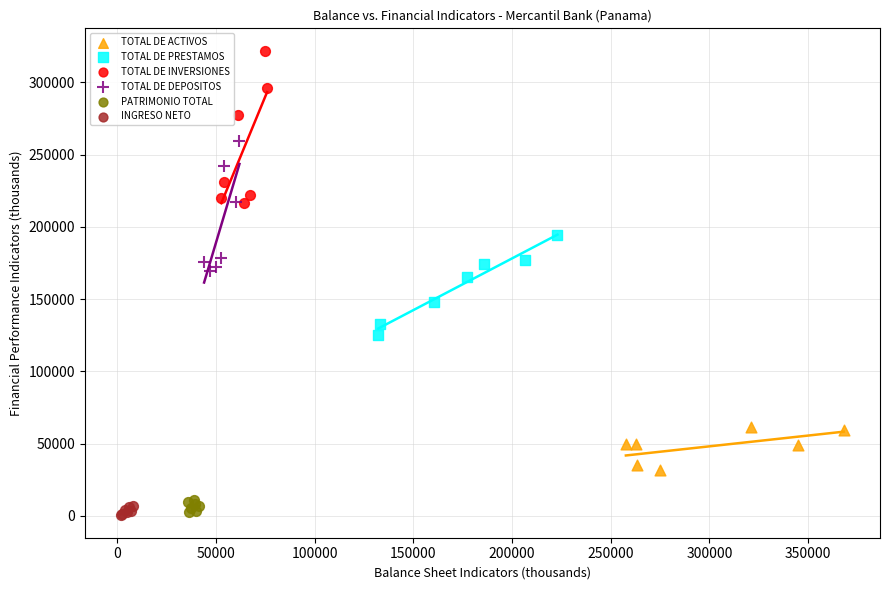

Which series reaches the maximum Y coordinate?

TOTAL DE INVERSIONES